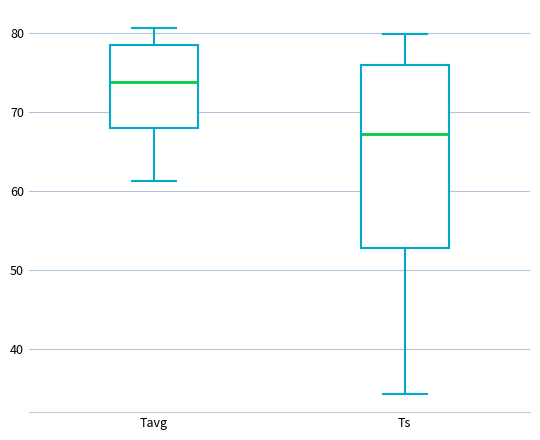

Where does the lower whisker of the box for Tavg end on the y-axis? The values are not printed on the chart, so give them approximately, as read against the axis.

61